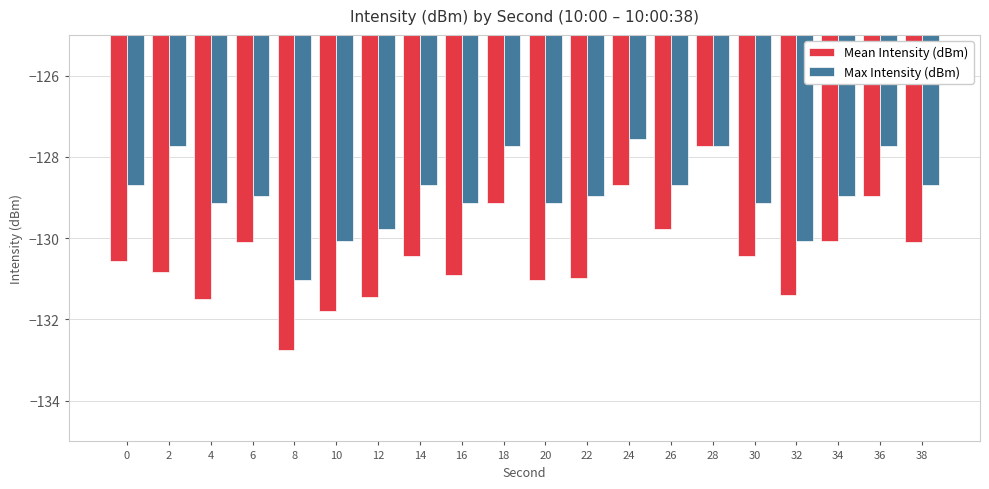

Is it true that Mean Intensity (dBm) equals -131.0 at 22?

True